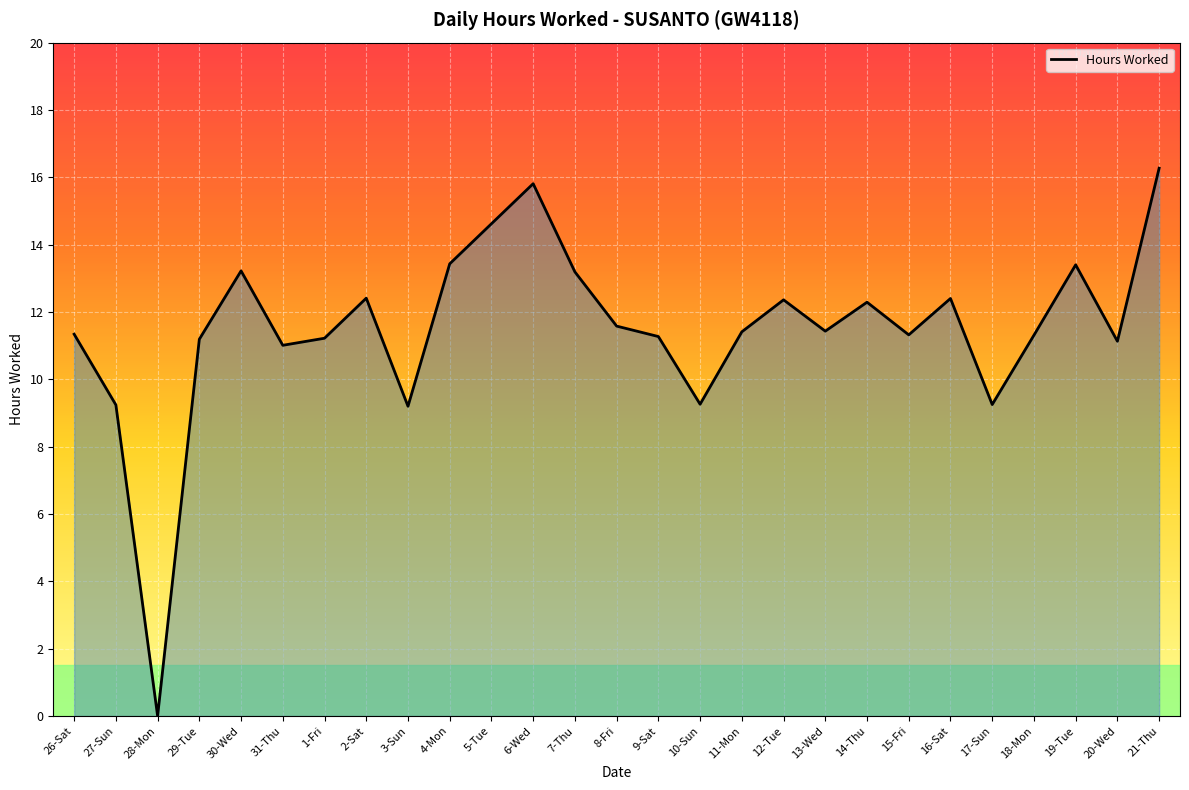

What position from the left is 3-Sun?

9